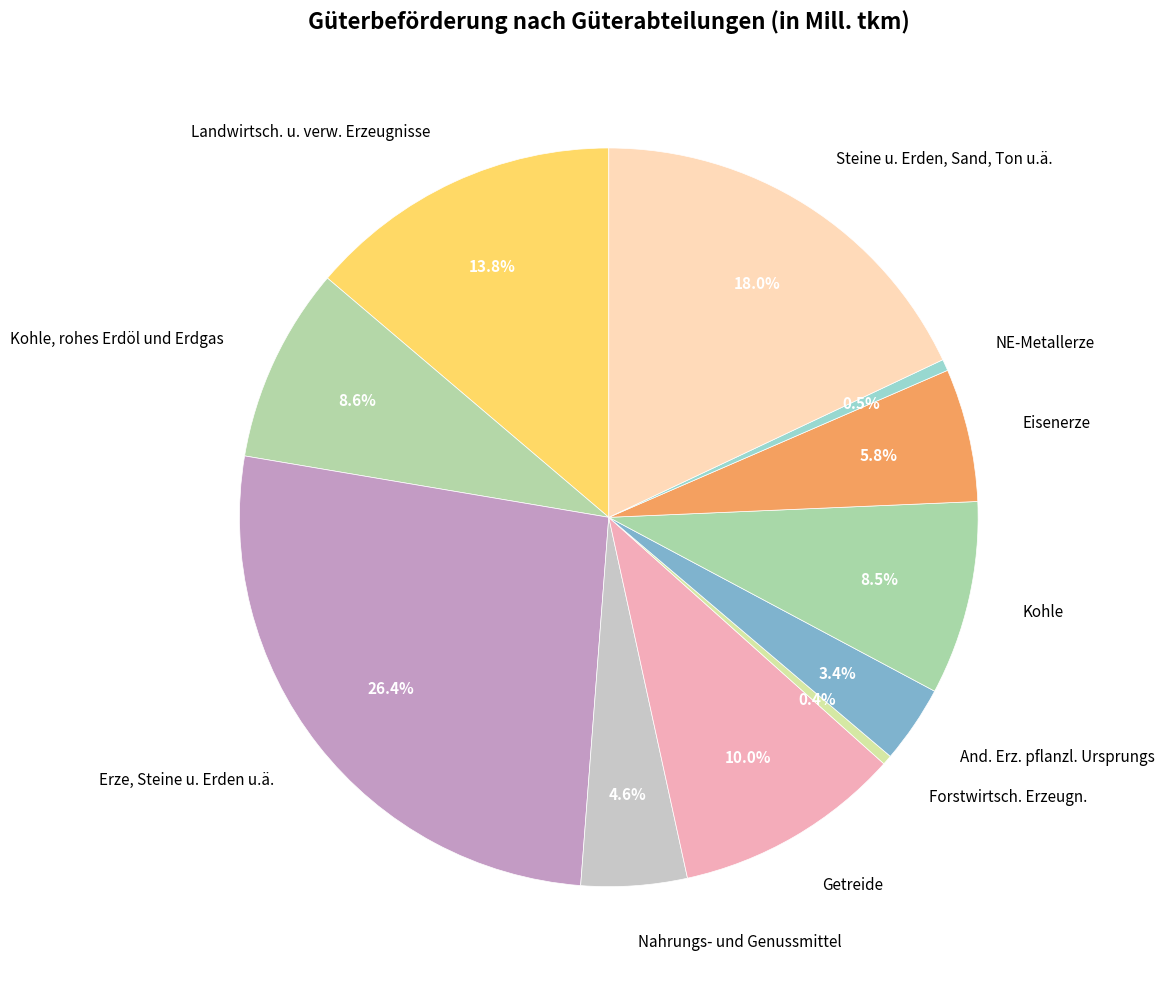

Approximately how many times larger is the value at Getreide compared to Kohle, rohes Erdöl und Erdgas?

1.2